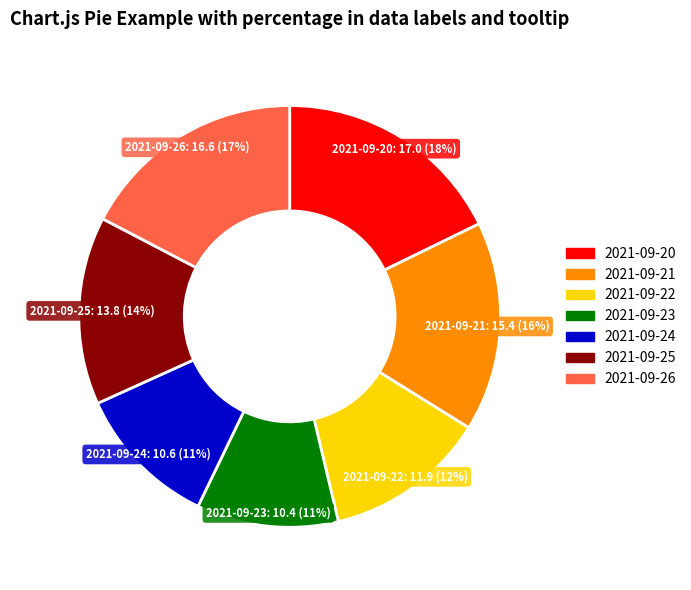

True or false: 2021-09-21 accounts for 16% of the total.

True